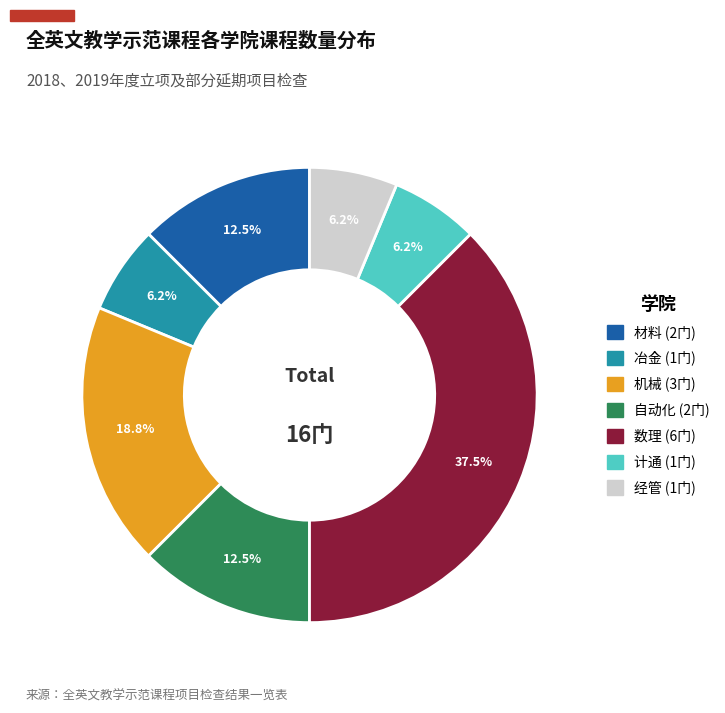

What percentage is NOT represented by 自动化?

87.5%